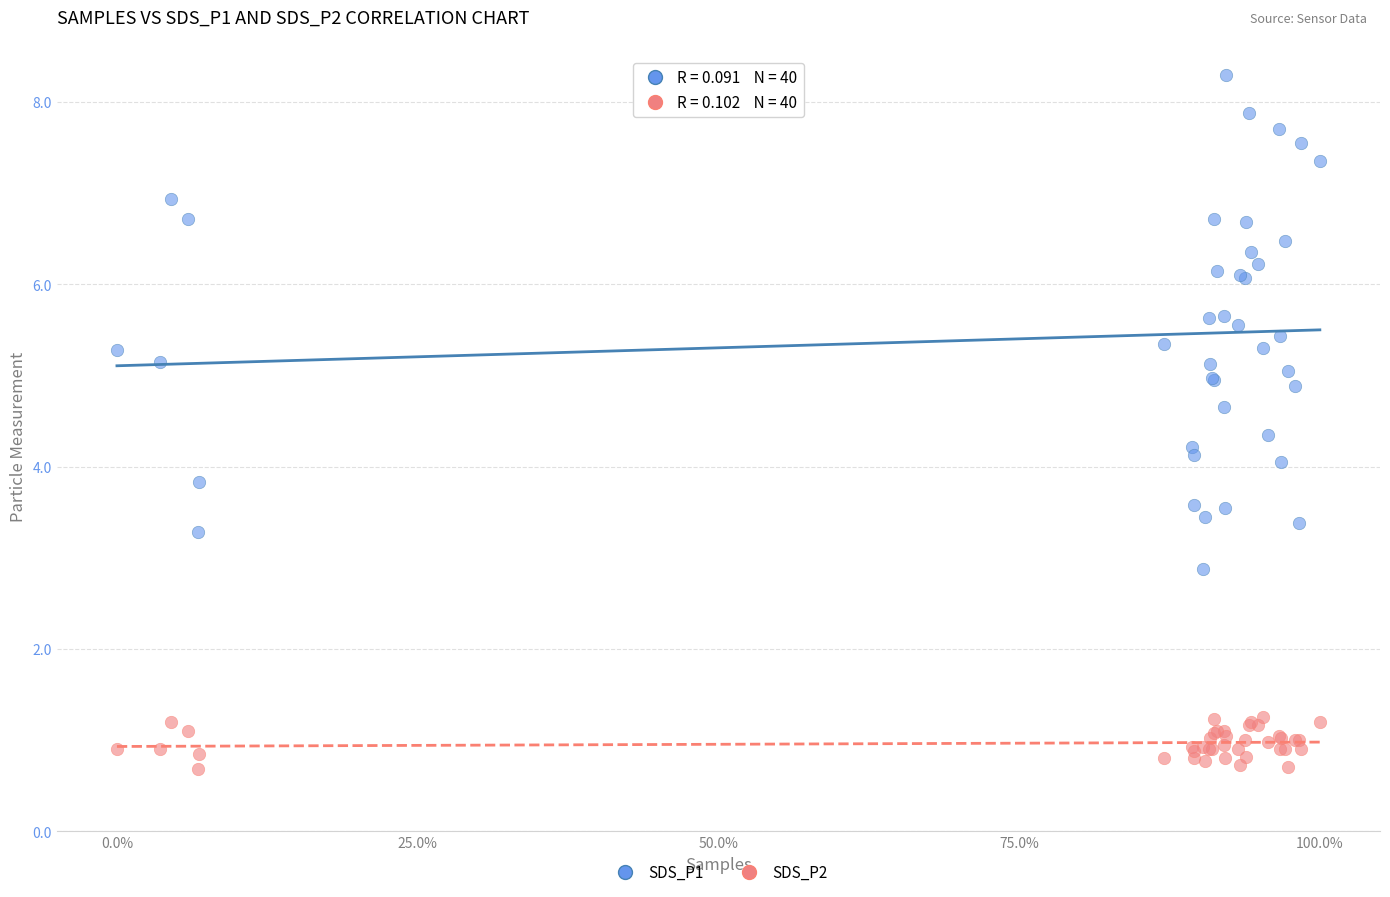

Which series has the widest spread of Y values?

SDS_P1